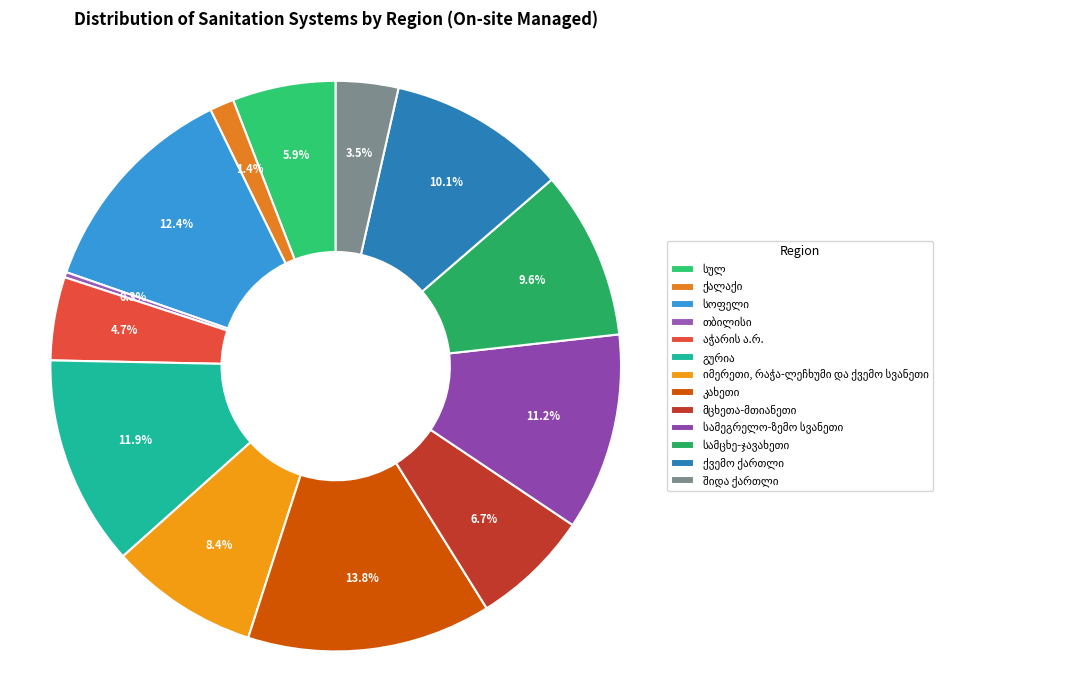

Rank the categories by value from lowest to highest.

თბილისი, ქალაქი, შიდა ქართლი, აჭარის ა.რ., სულ, მცხეთა-მთიანეთი, იმერეთი, რაჭა-ლეჩხუმი და ქვემო სვანეთი, სამცხე-ჯავახეთი, ქვემო ქართლი, სამეგრელო-ზემო სვანეთი, გურია, სოფელი, კახეთი